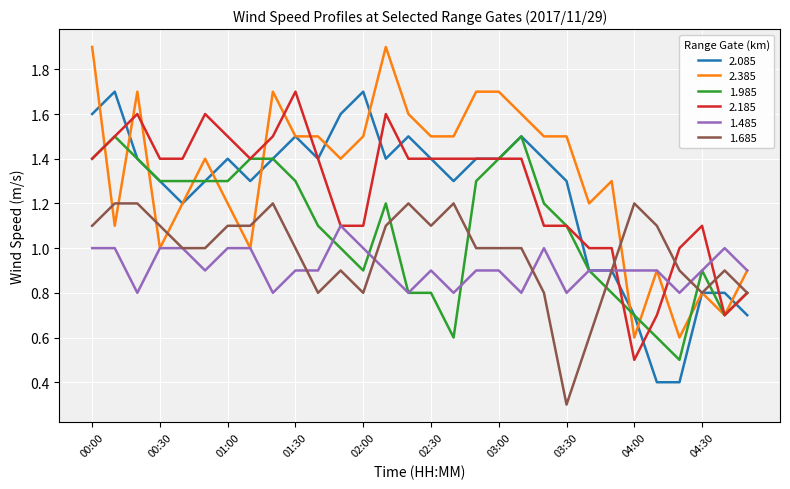

What is the maximum value for 1.685?

1.2